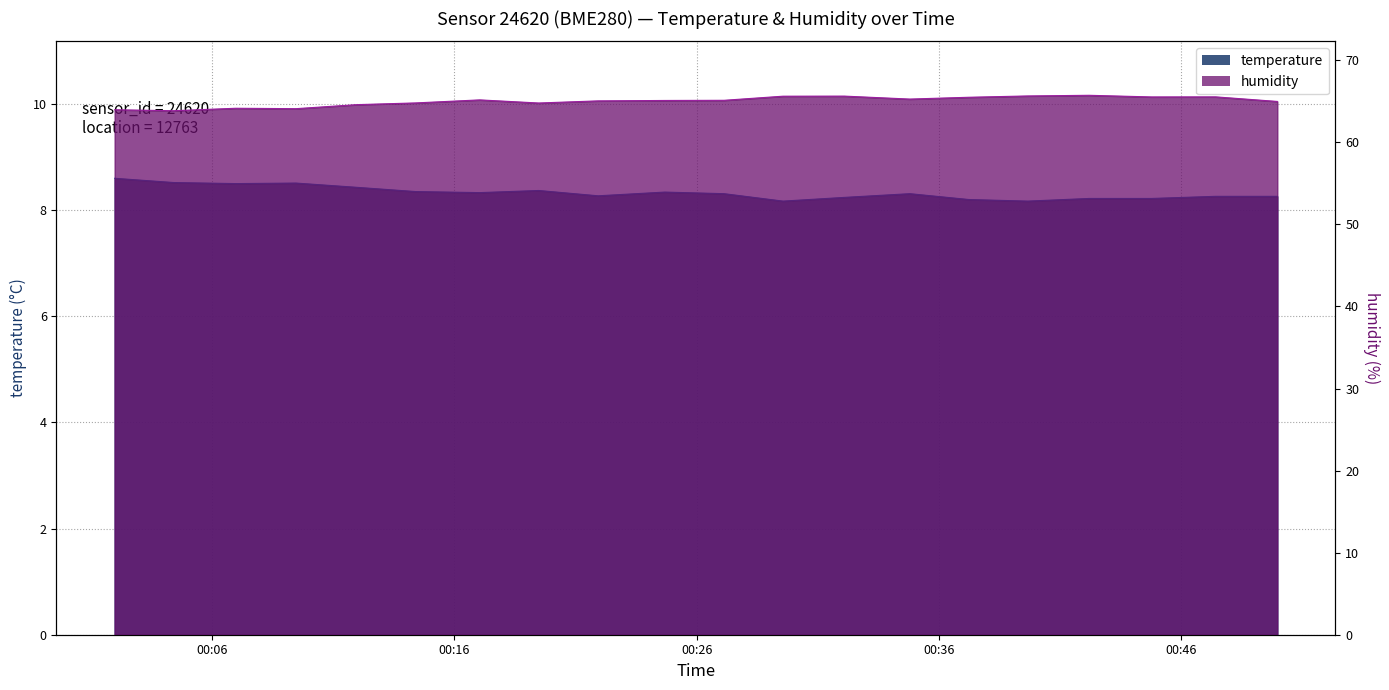

True or false: humidity and temperature intersect in this chart.

False